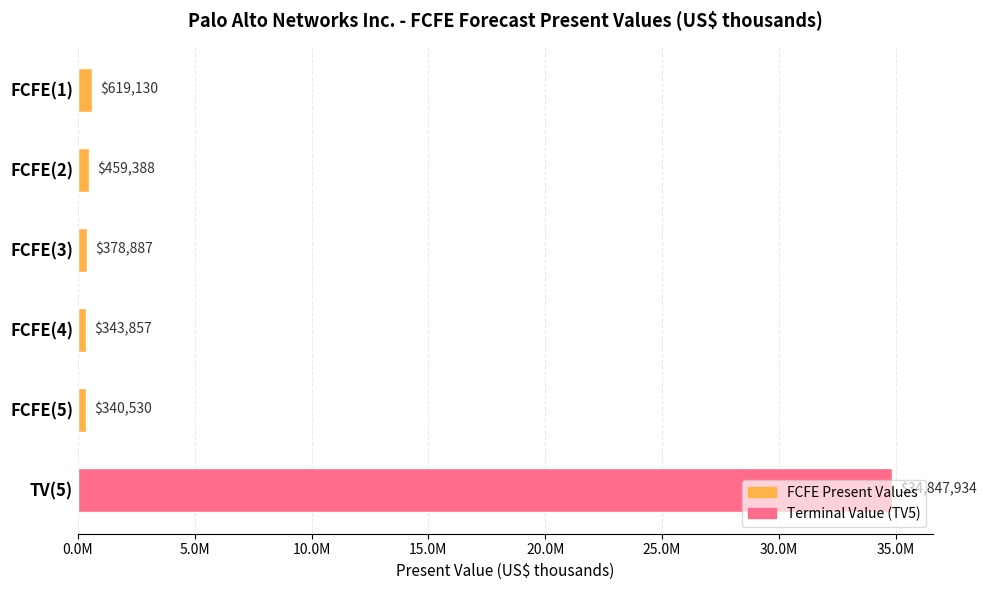

What is the sum of all values?

36989726